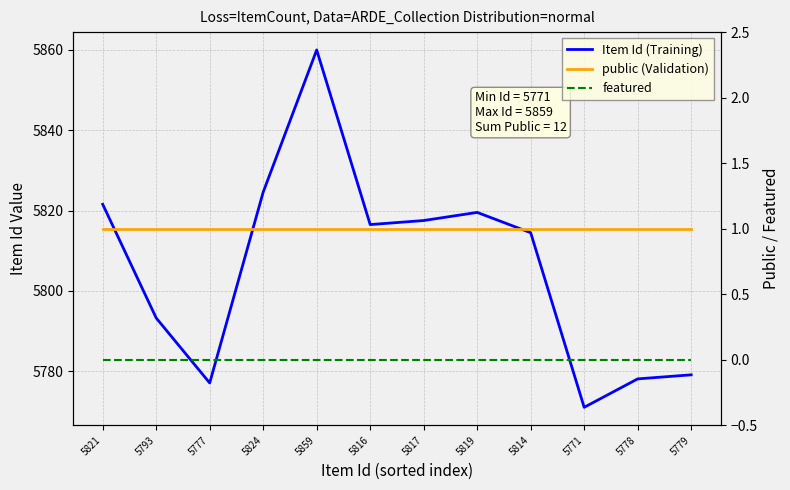

At 5793, list the series in order from largest to smallest.

Item Id (Training), public (Validation), featured